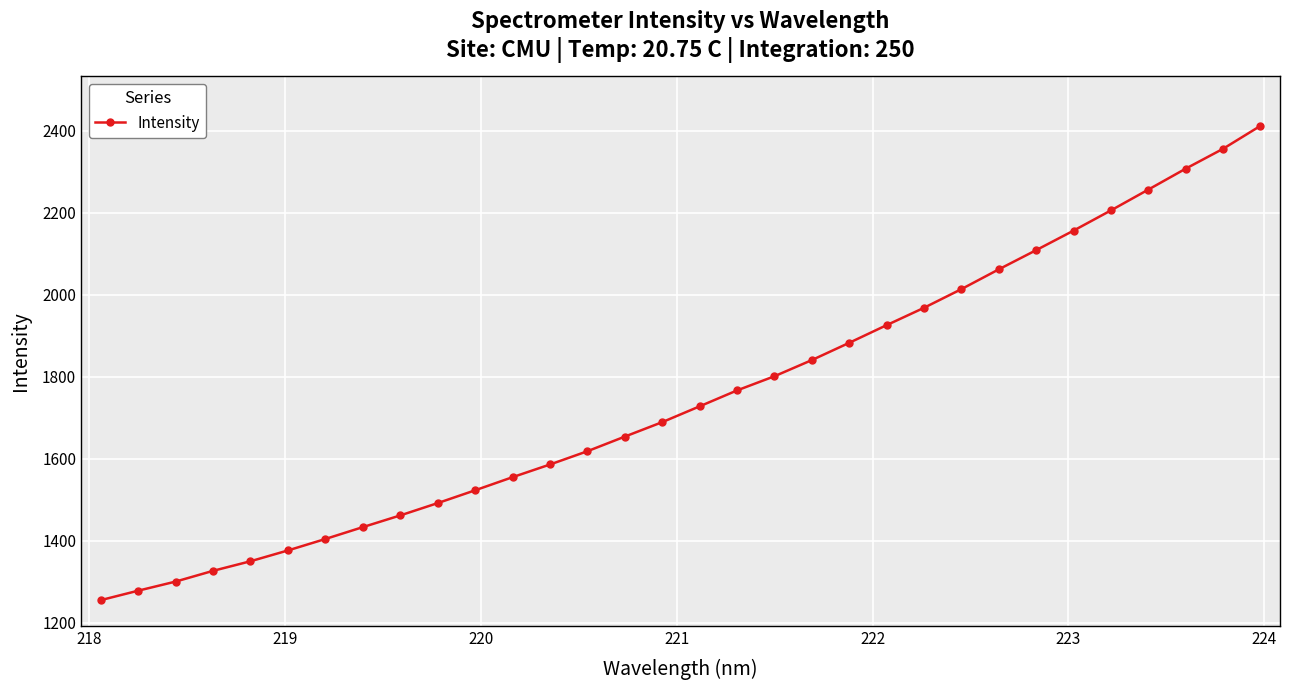

What is the sum of all values?

56083.4